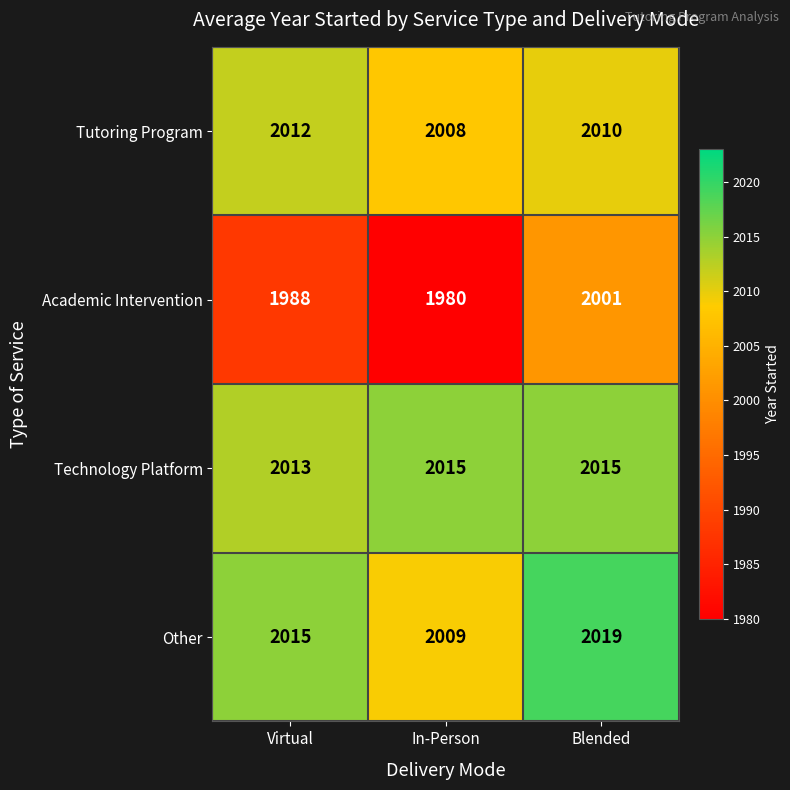

Read the Other value at Virtual, to the nearest 10.

2020